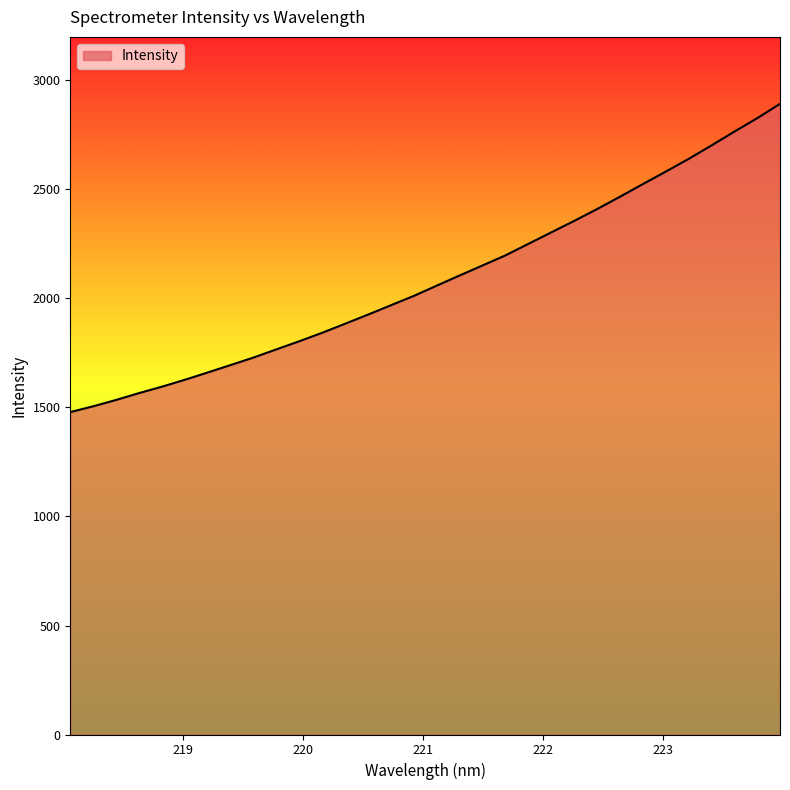

How many lines are shown in the chart?

1